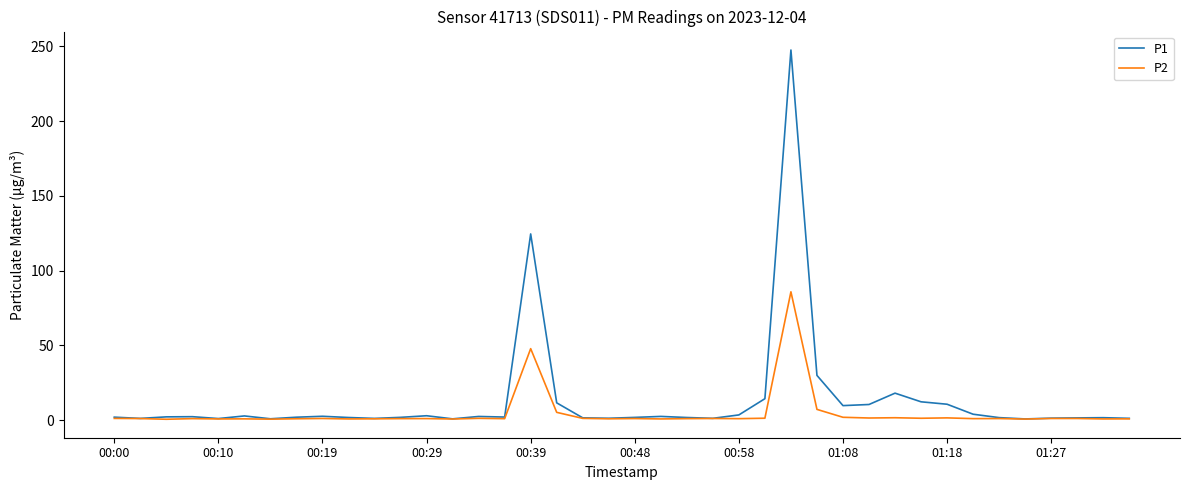

What is the highest value of the P2 series?

85.9